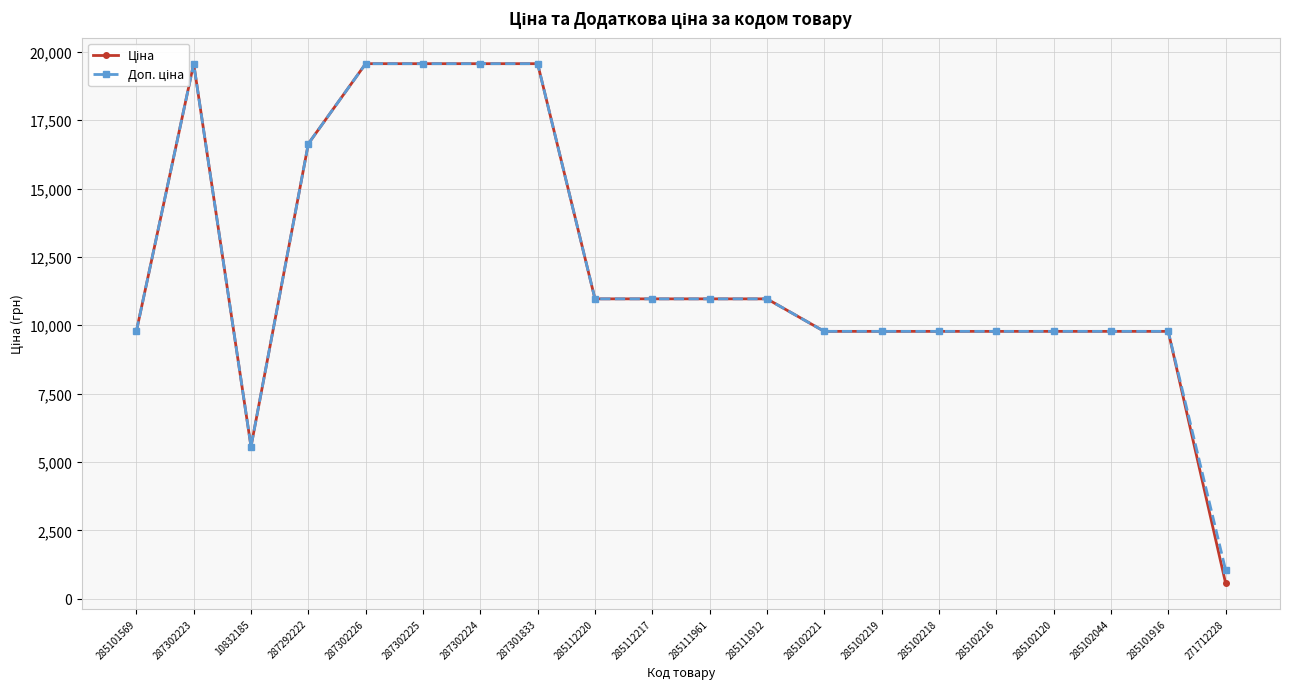

Is the value of Ціна at 285111912 greater than the value of Доп. ціна at 285111961?

No